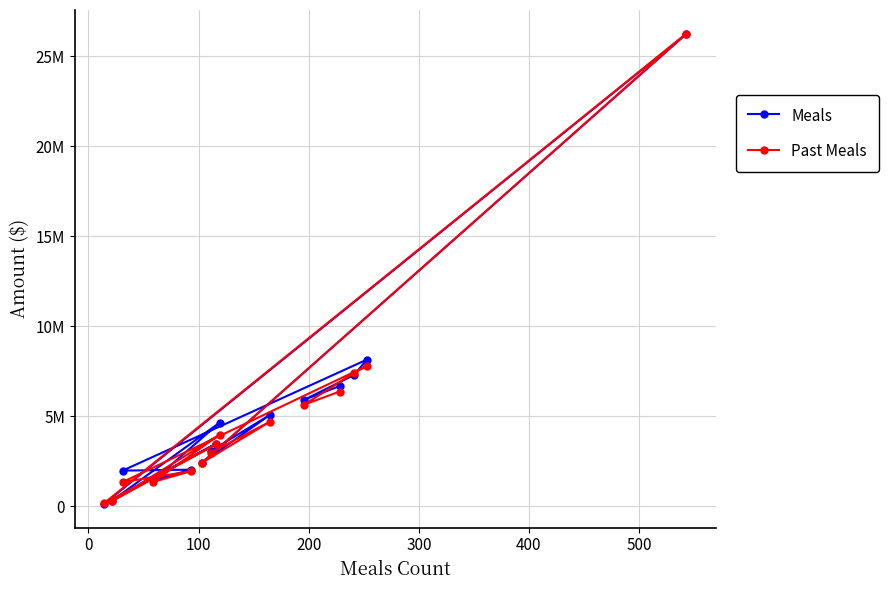

What is the average value of the Past Meals series?

5068587.2